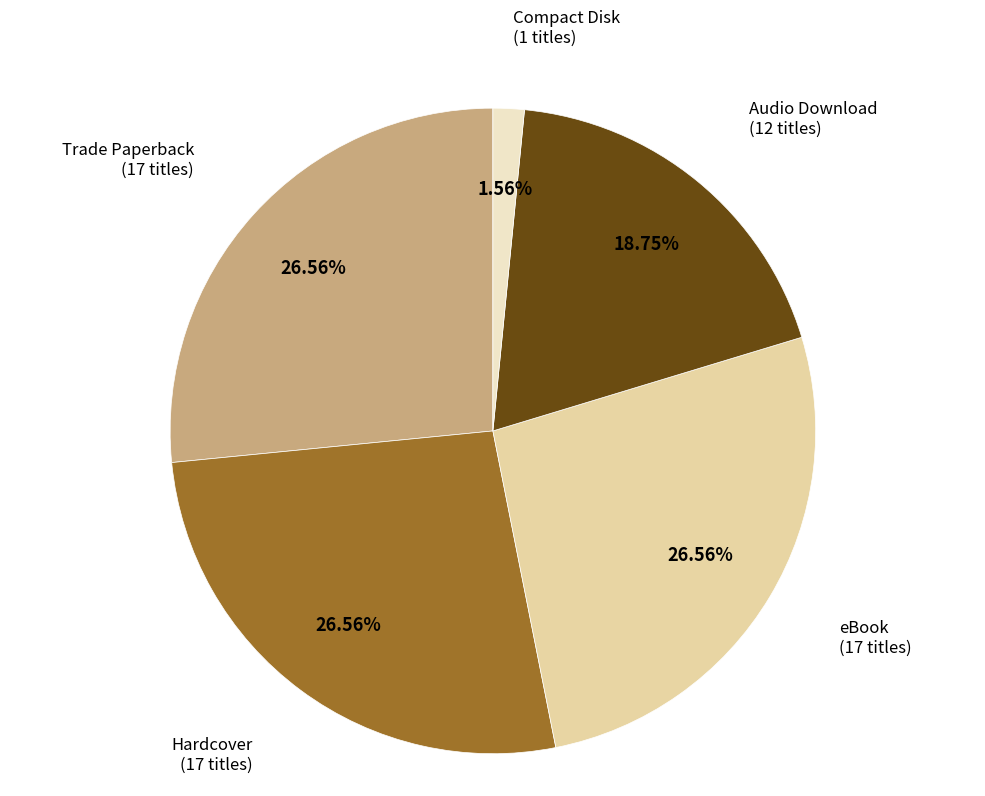

Is there any slice that represents more than half of the pie?

No